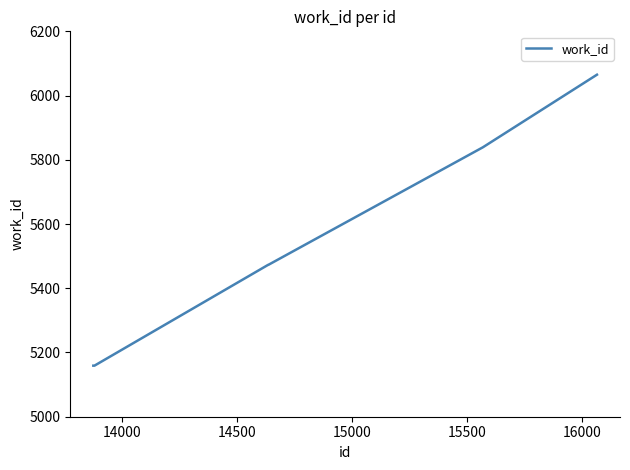

What is the maximum value shown in the chart?

6065